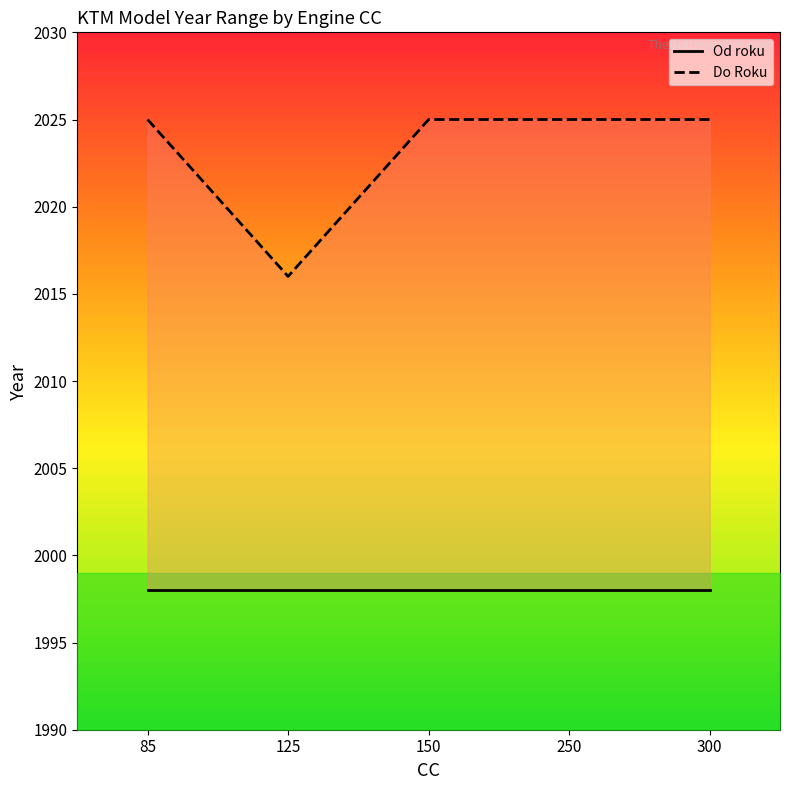

Reading left to right, list all the values displayed in this chart.

Od roku: 85=1998	125=1998	150=1998	250=1998	300=1998
Do Roku: 85=2025	125=2016	150=2025	250=2025	300=2025